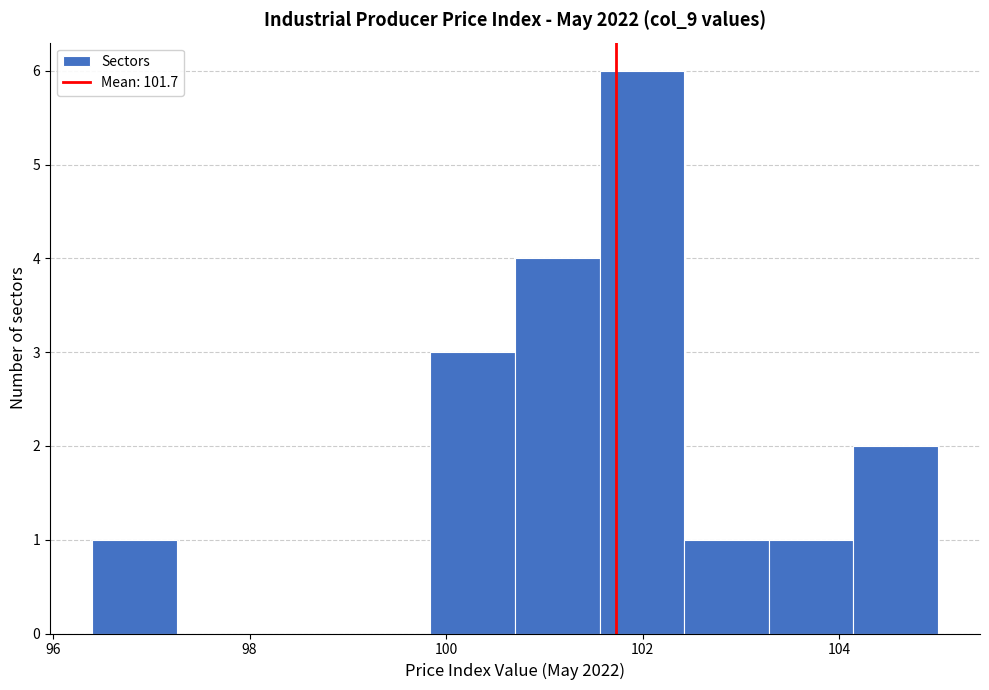

How tall is the bar that spans 100.70 to 101.56 on the x-axis? Neither the bar edges nor the heights are printed on the chart, so give them approximately, as read against the axes.

4